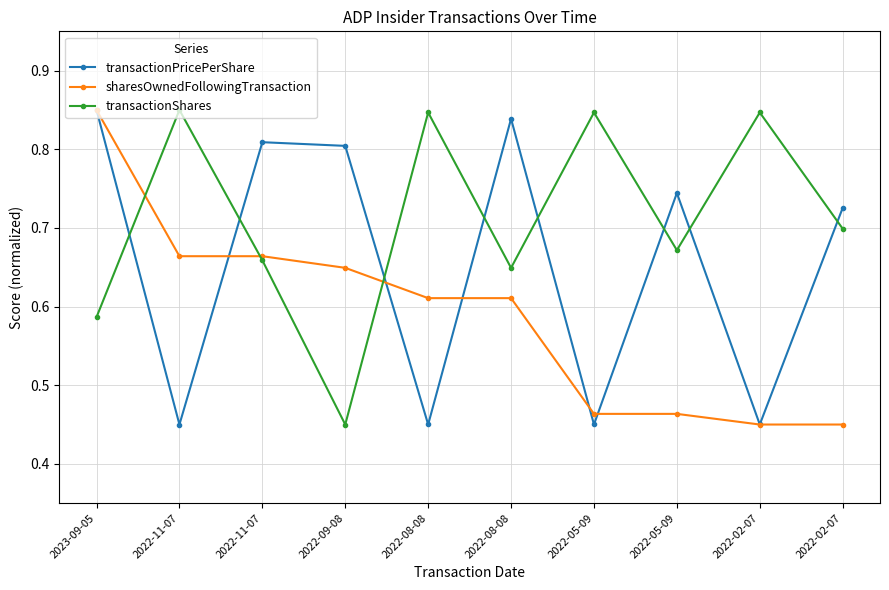

The value of transactionShares at 2022-11-07 is 0.4. True or false?

False